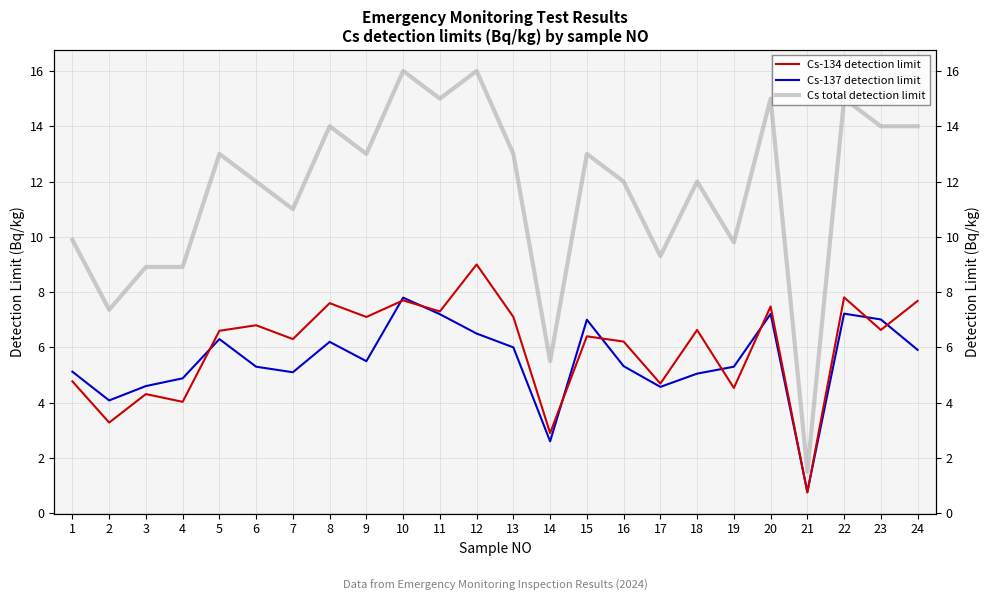

How many lines are shown in the chart?

3